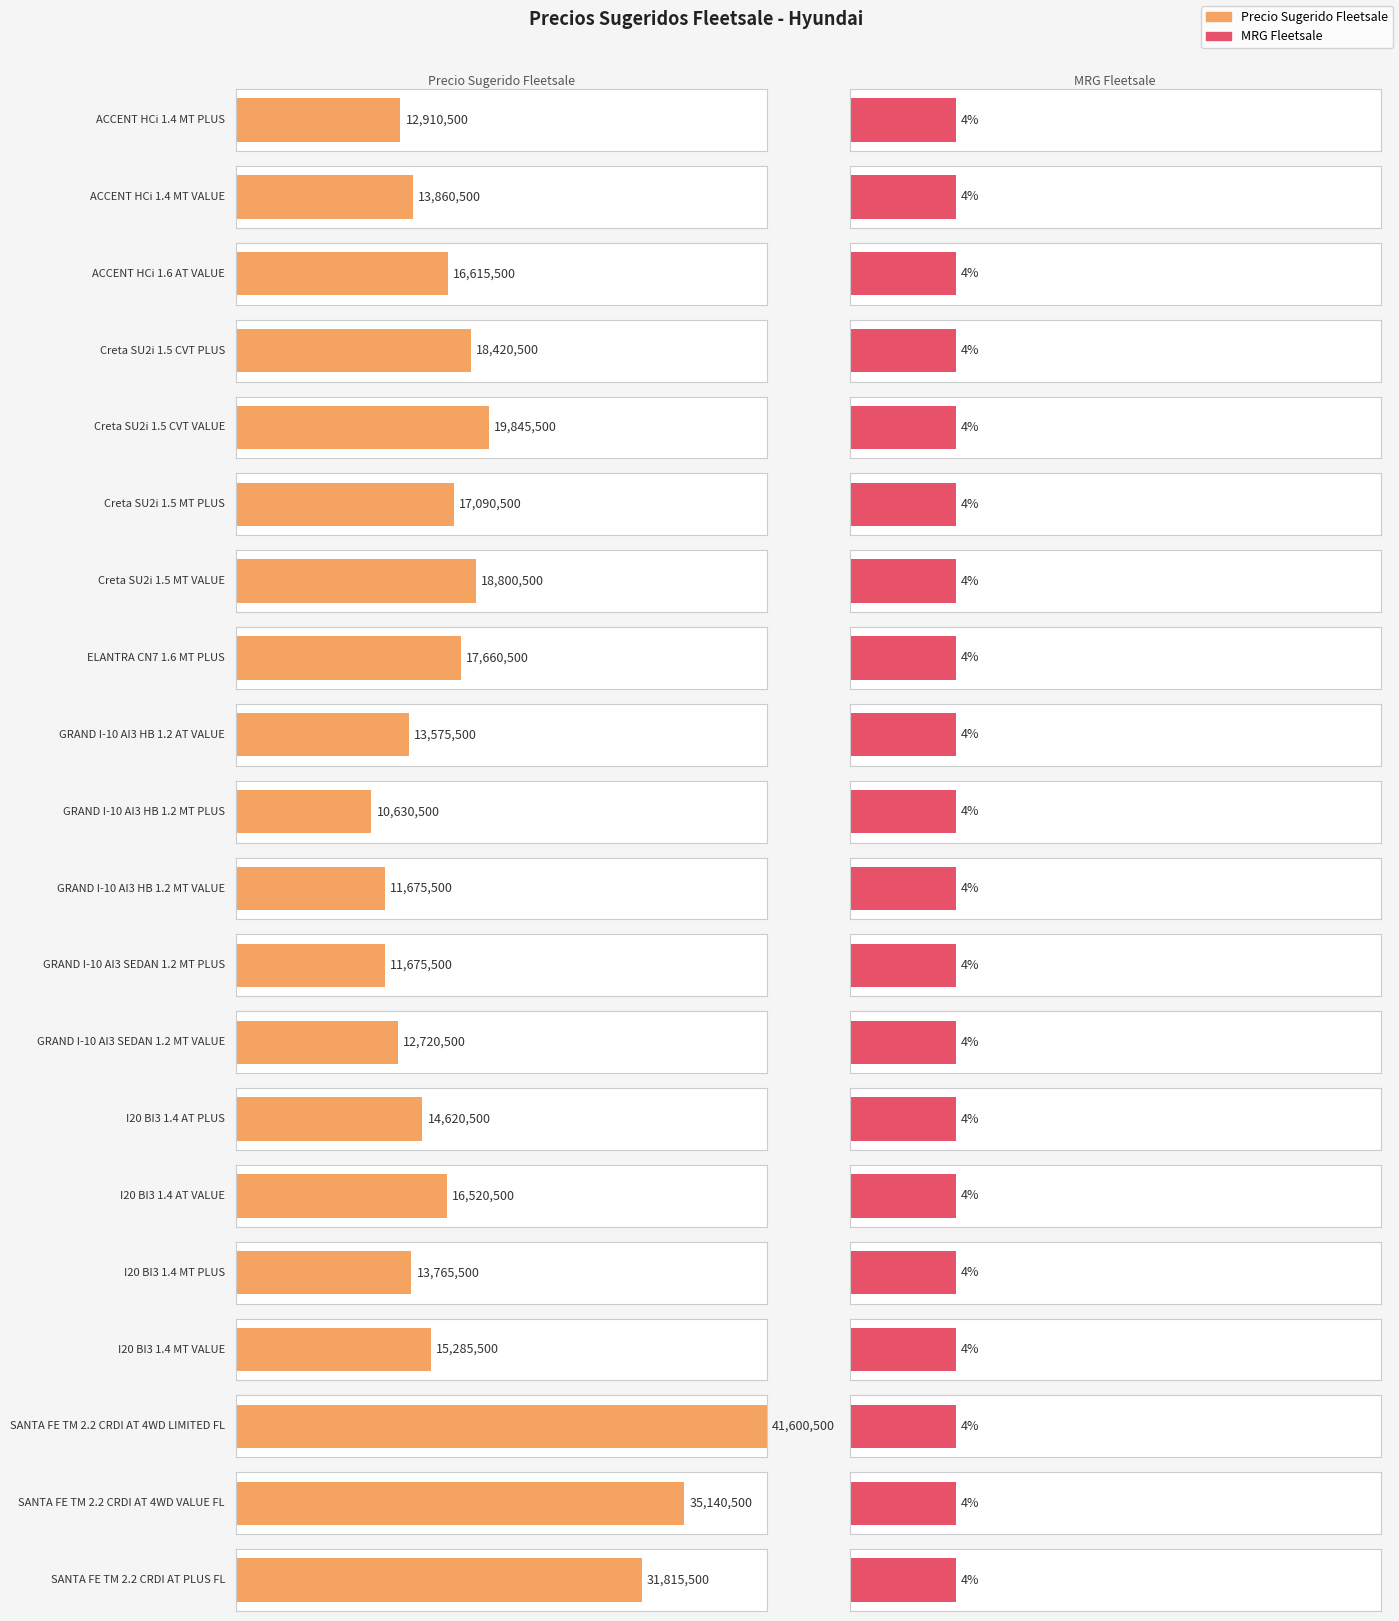

What are all the series names shown in the legend?

Precio Sugerido Fleetsale, MRG Fleetsale